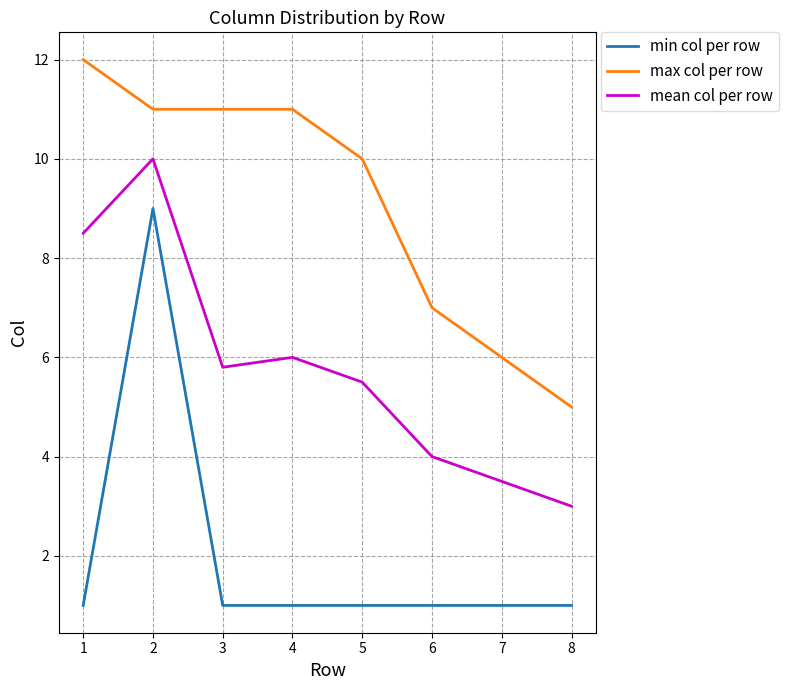

Reading left to right, list all the values displayed in this chart.

min col per row: 1.0	9.0	1.0	1.0	1.0	1.0	1.0	1.0
max col per row: 12.0	11.0	11.0	11.0	10.0	7.0	6.0	5.0
mean col per row: 8.5	10.0	5.8	6.0	5.5	4.0	3.5	3.0